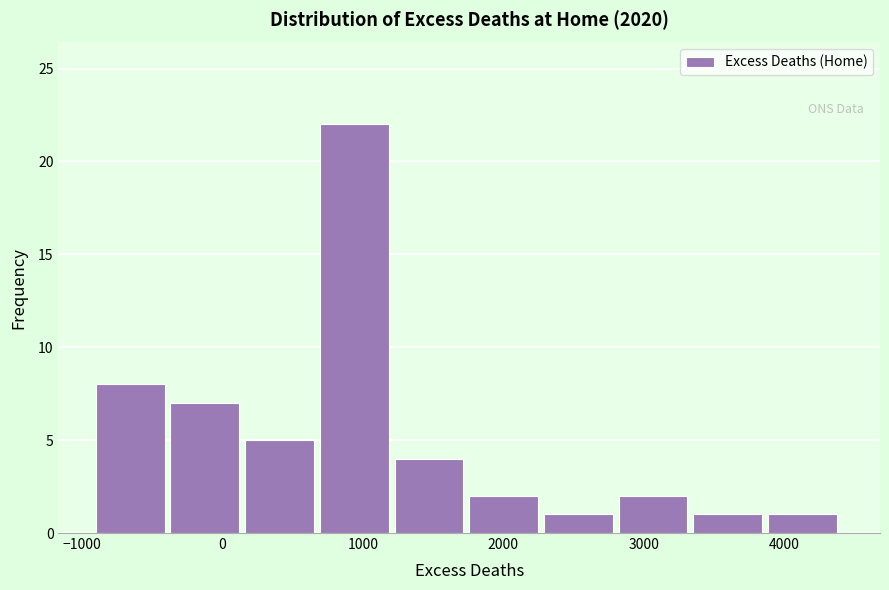

Over which range of the x-axis is the bar tallest?

700 to 1200